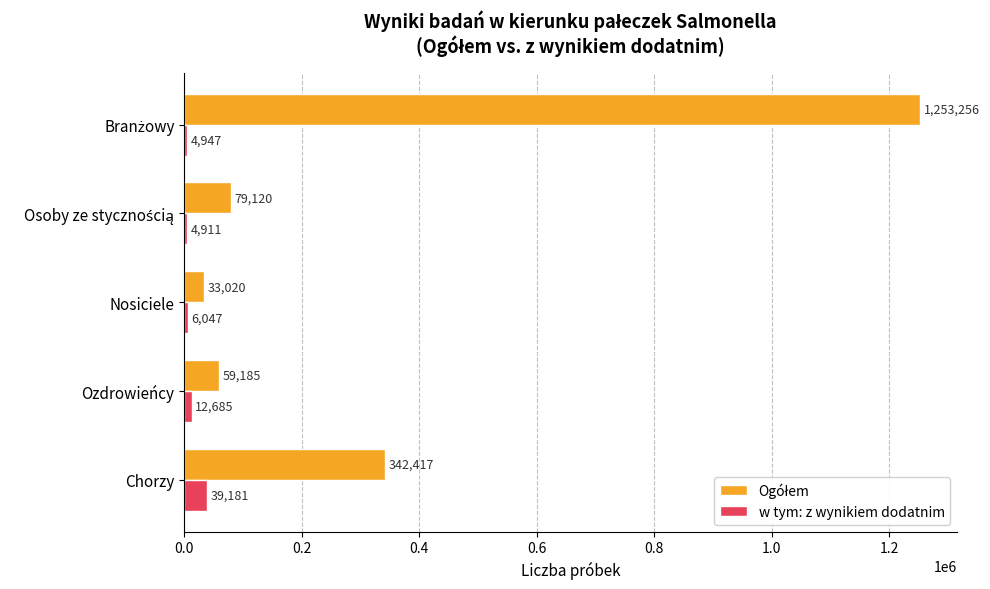

What is the difference between the highest and lowest values at Nosiciele?

26973